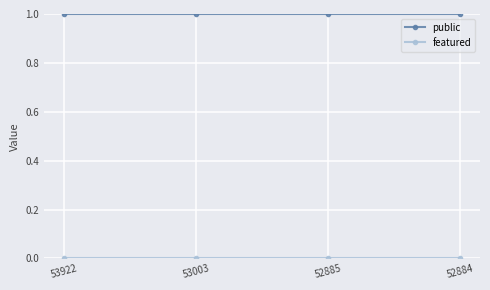

Which series has the largest total across all categories?

public